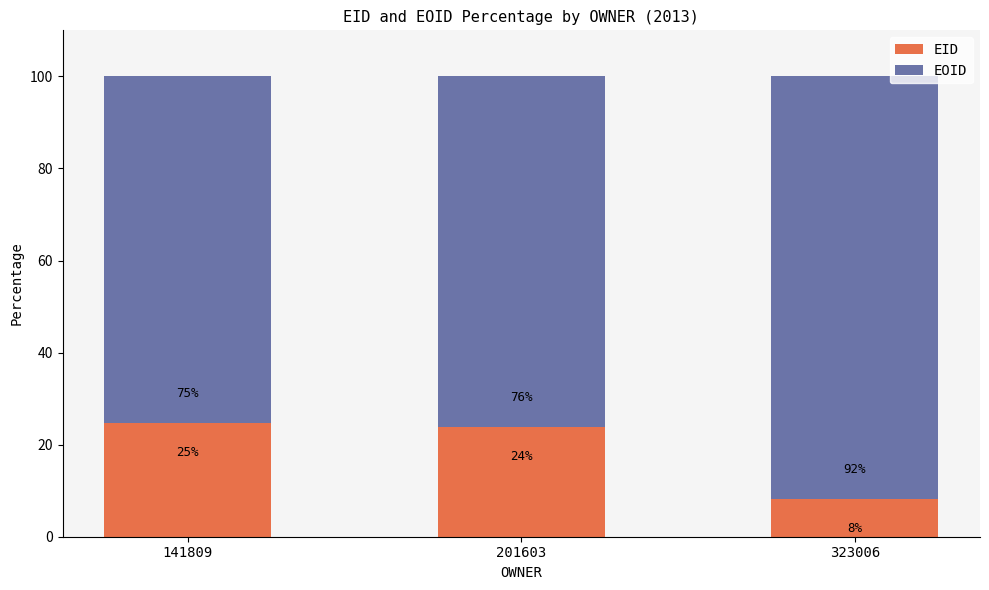

How many data points in EID are less than 23?

1